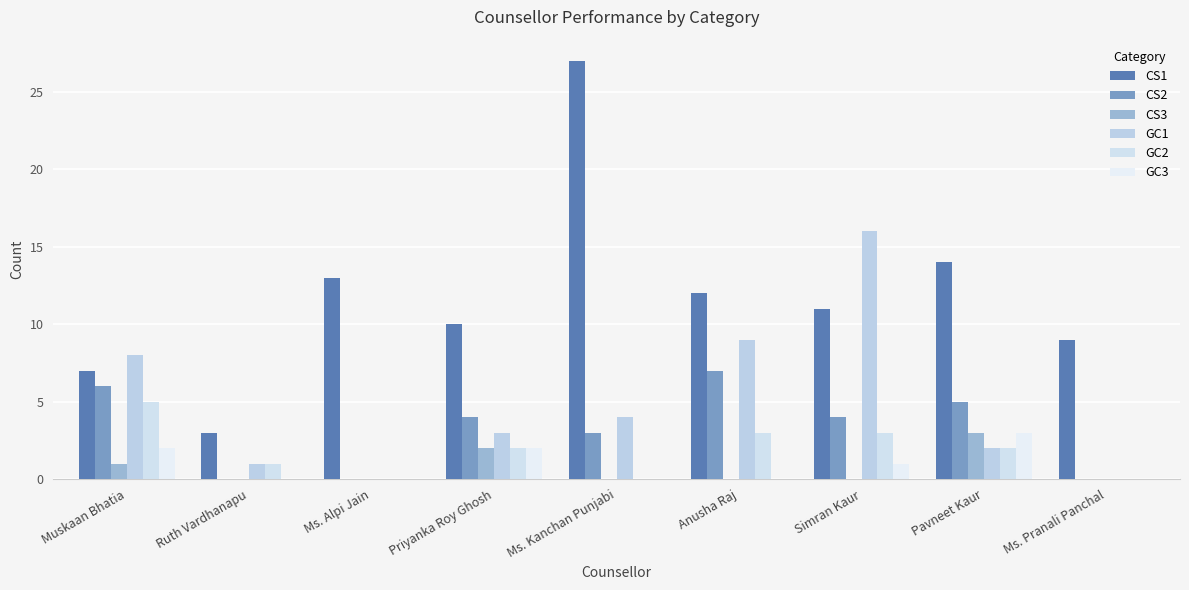

What is the average value of the CS2 series?

3